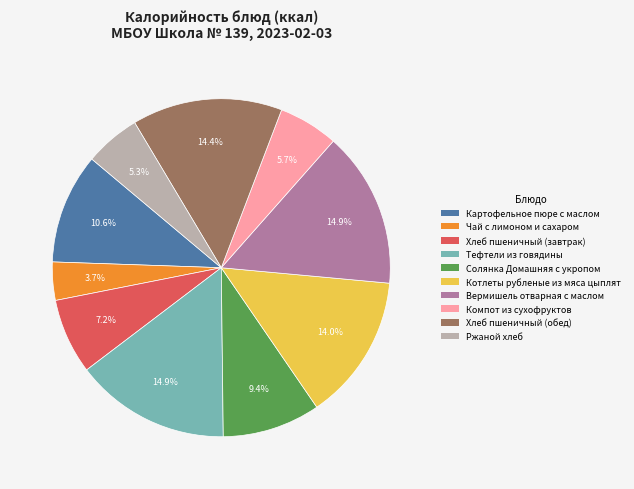

What percentage is NOT represented by Картофельное пюре с маслом?

89.4%